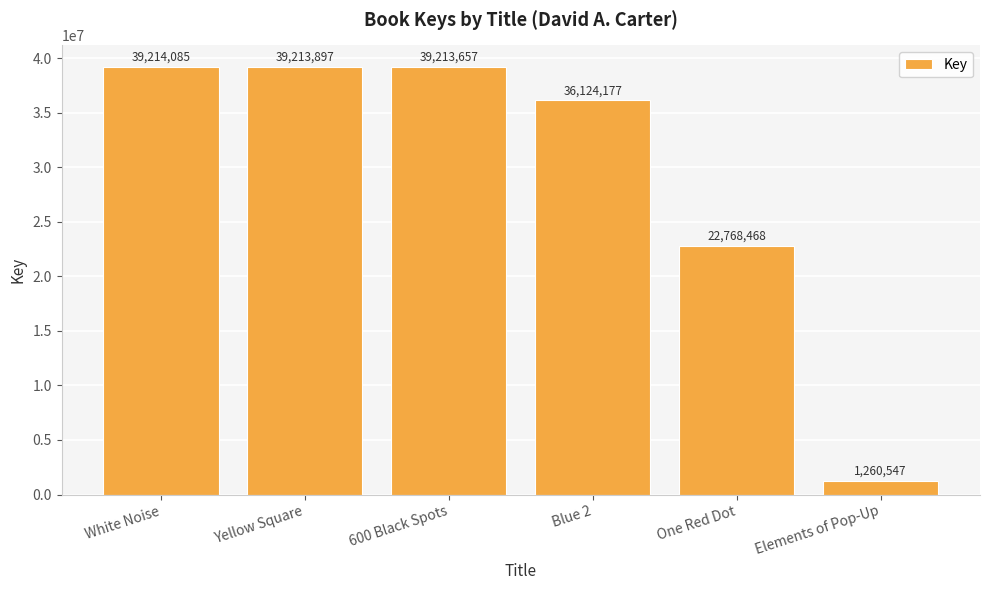

List the labels in order of value, smallest first.

Elements of Pop-Up, One Red Dot, Blue 2, 600 Black Spots, Yellow Square, White Noise